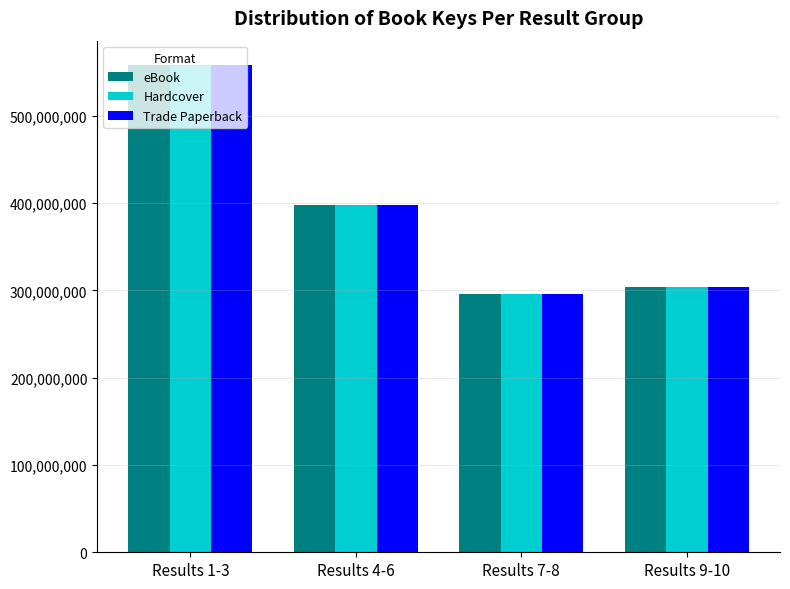

What is the difference between the Hardcover values at Results 9-10 and Results 1-3?

254140618